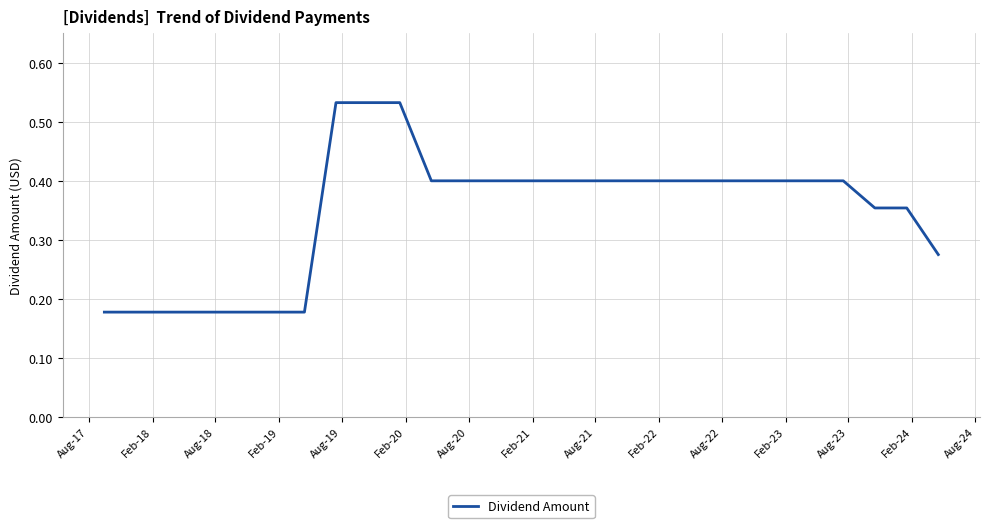

Is this an area chart (filled region under the line)?

No